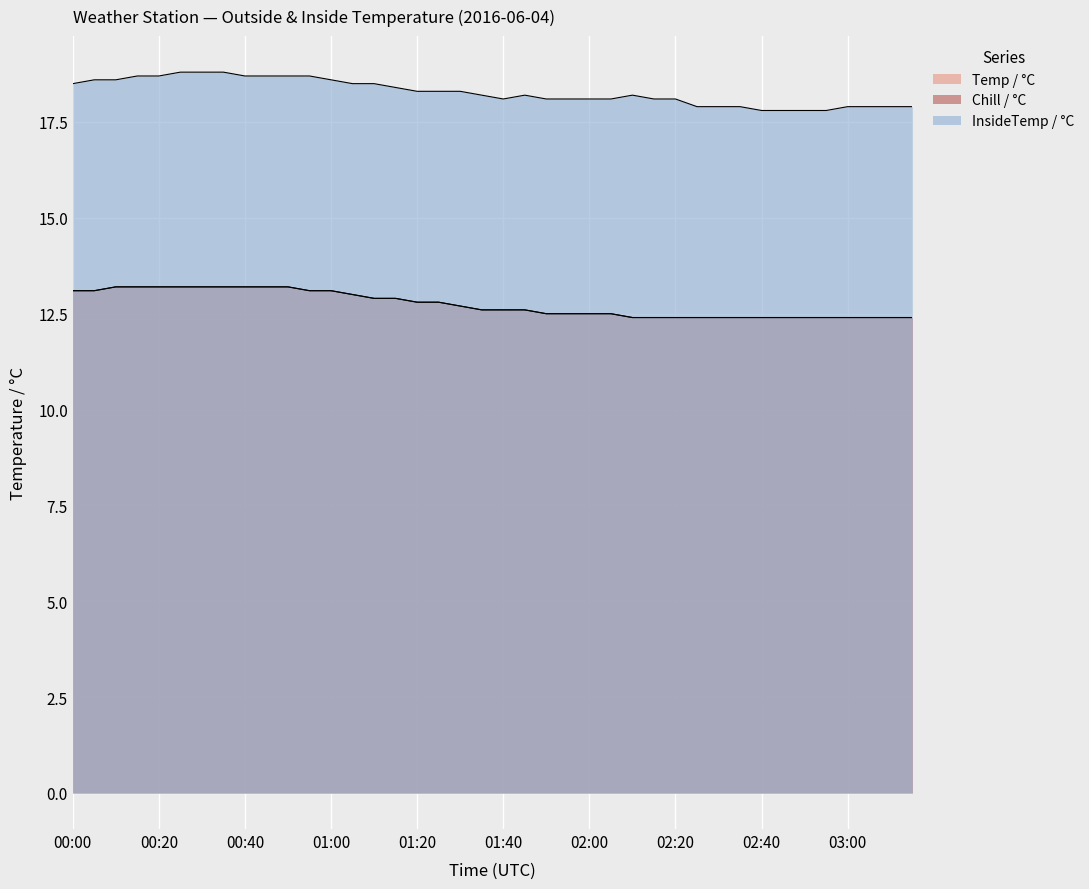

The value of Temp / °C at 02:10 is 12.4. True or false?

True